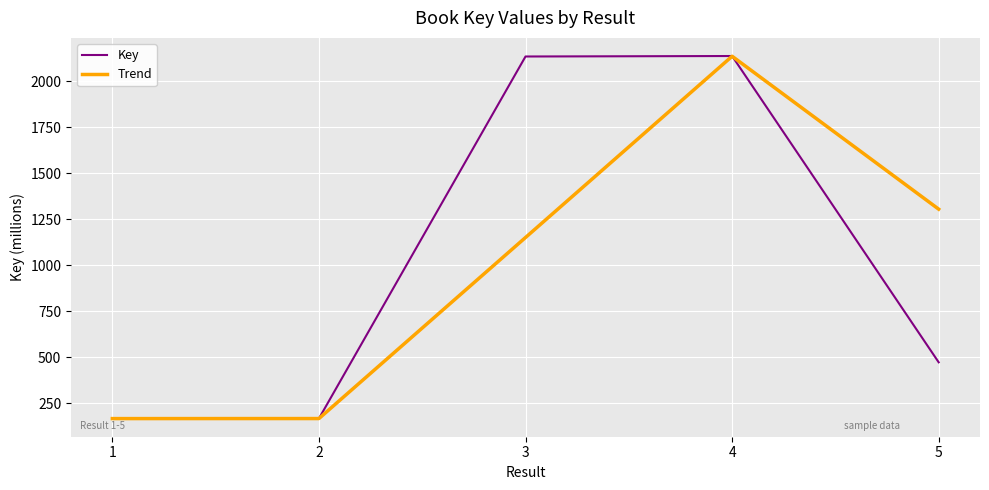

What is the highest value of the Key series?

2137.6